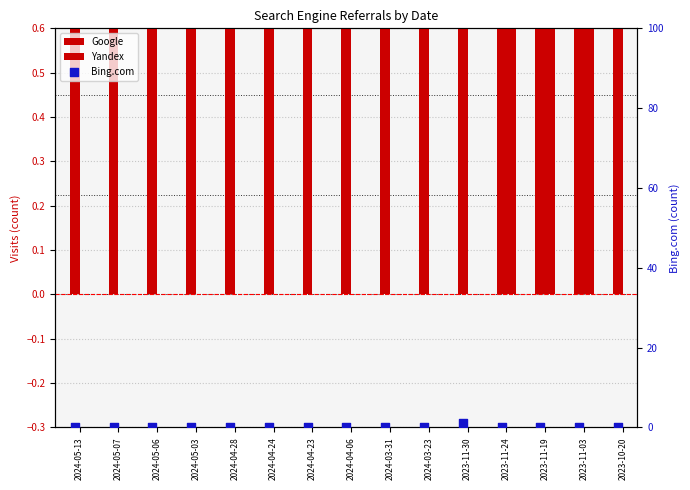

Which series has the largest Y range (max minus min)?

Google